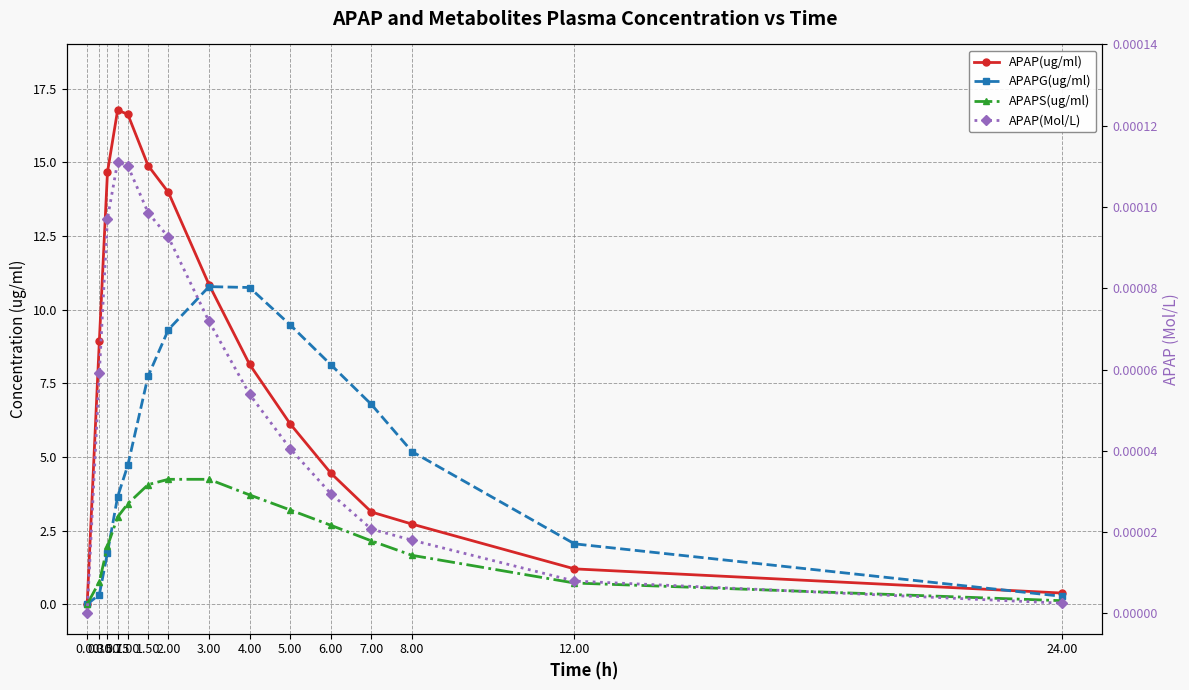

What are all the series names shown in the legend?

APAP(ug/ml), APAPG(ug/ml), APAPS(ug/ml), APAP(Mol/L)